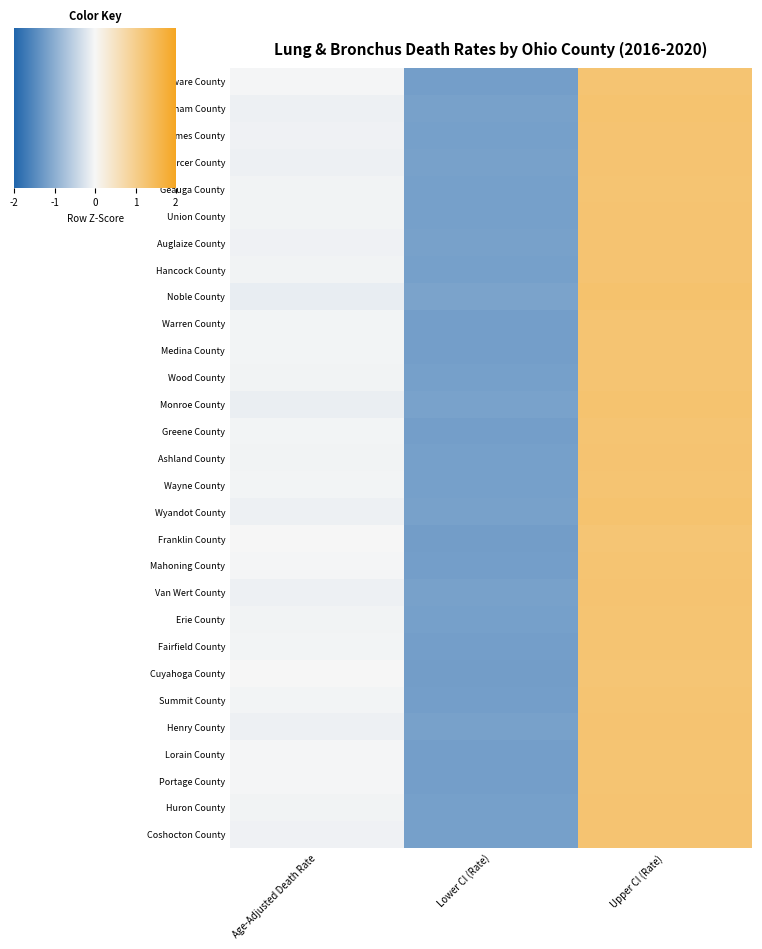

The Cuyahoga County series shows 0.0 at Age-Adjusted Death Rate. True or false?

True